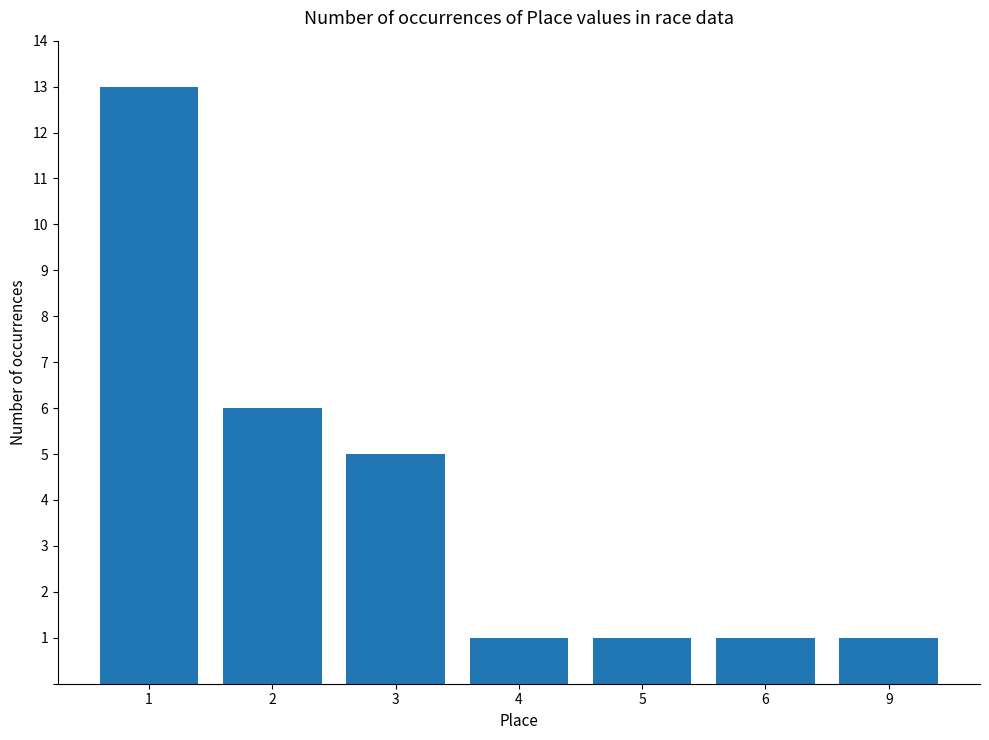

What is the ratio of the value at 9 to the value at 4?

1.0